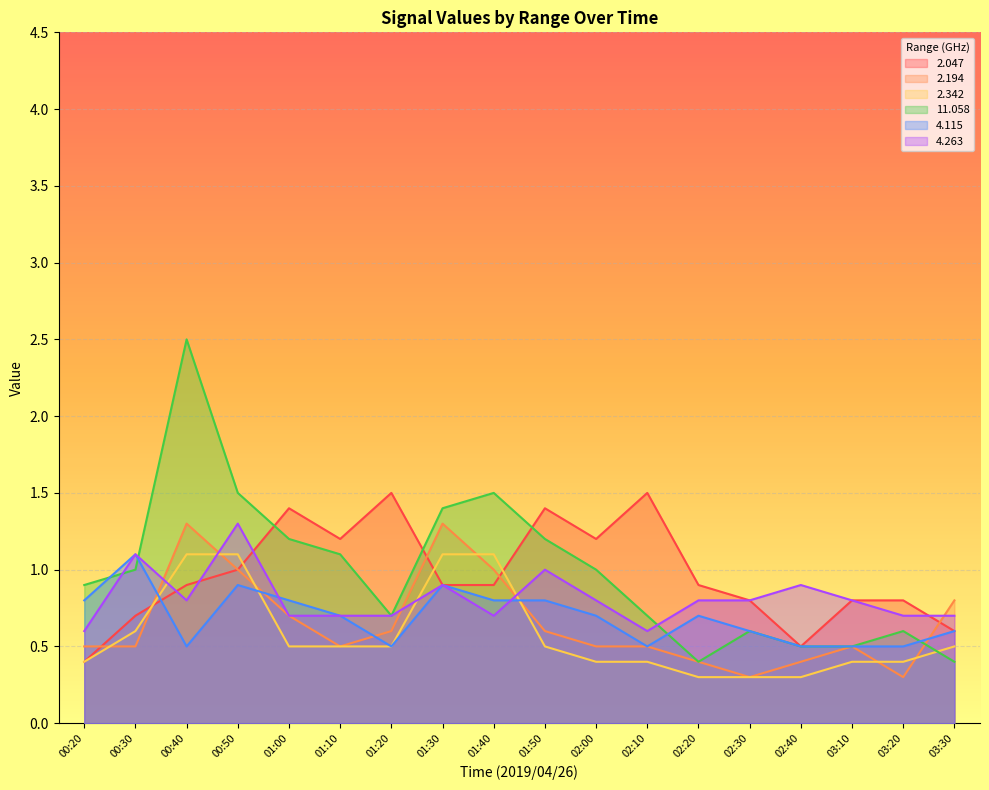

True or false: 2.047 and 2.342 intersect in this chart.

True